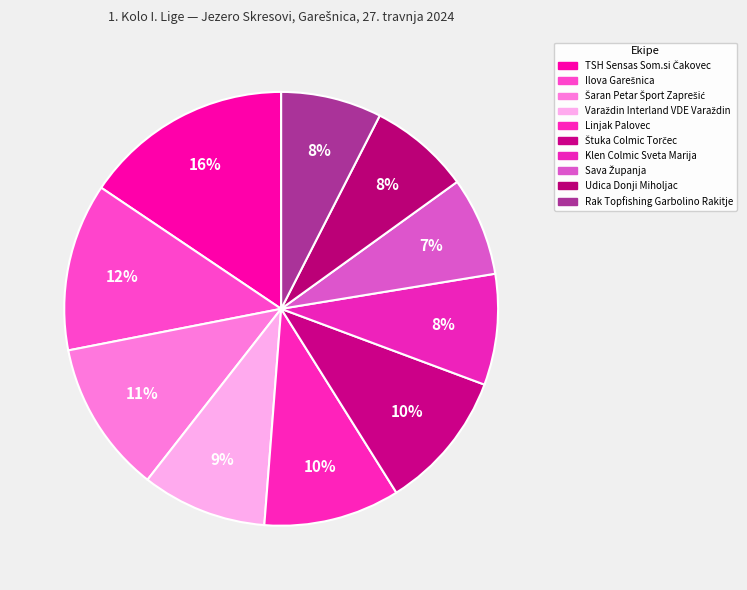

Count the number of slices in the pie.

10